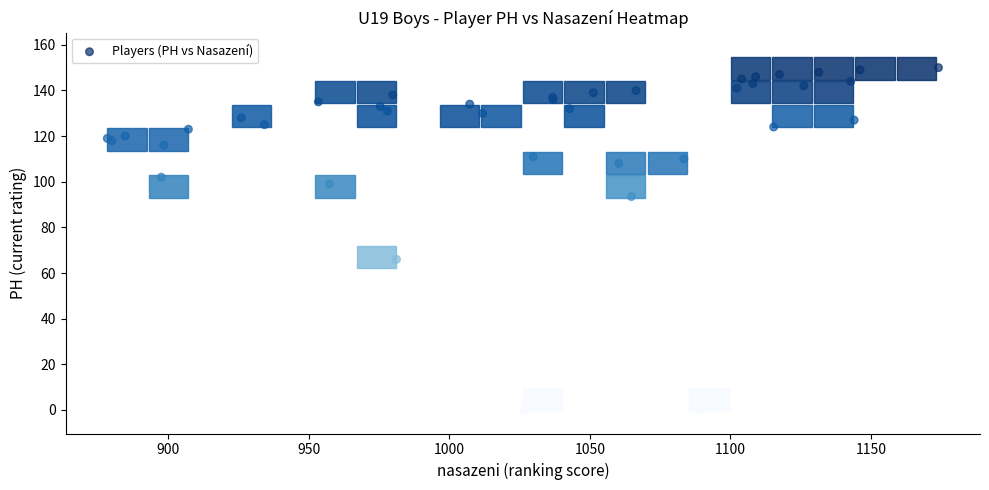

What Y value in the scatter plot is closest to 75?

66.0